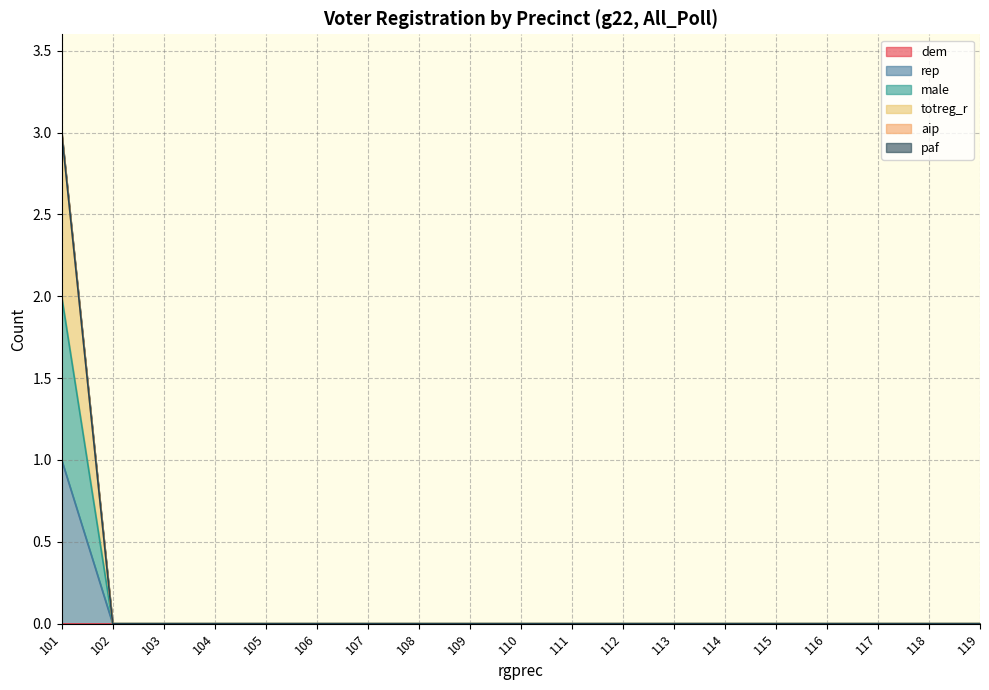

Which has a higher value, 102 or 115?

102